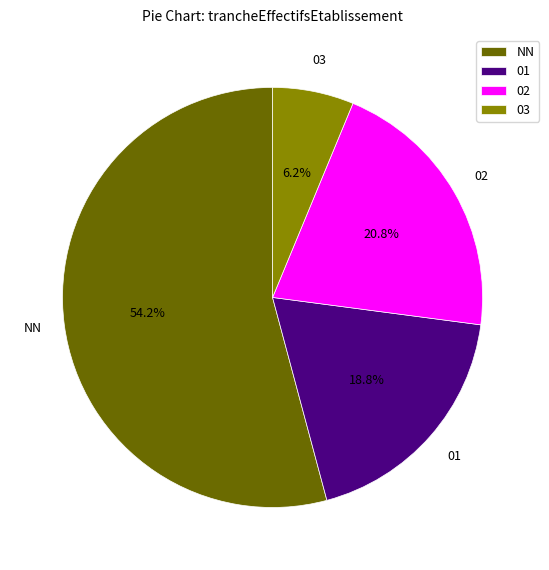

Which has a higher value, NN or 02?

NN